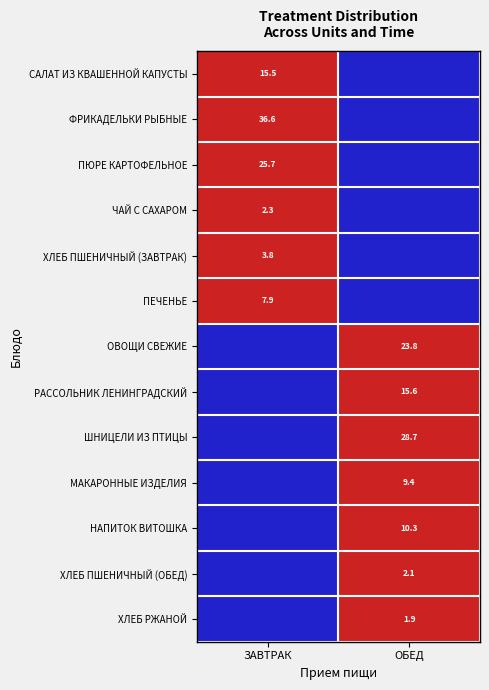

Is the value of РАССОЛЬНИК ЛЕНИНГРАДСКИЙ at ОБЕД greater than the value of САЛАТ ИЗ КВАШЕННОЙ КАПУСТЫ at ЗАВТРАК?

Yes